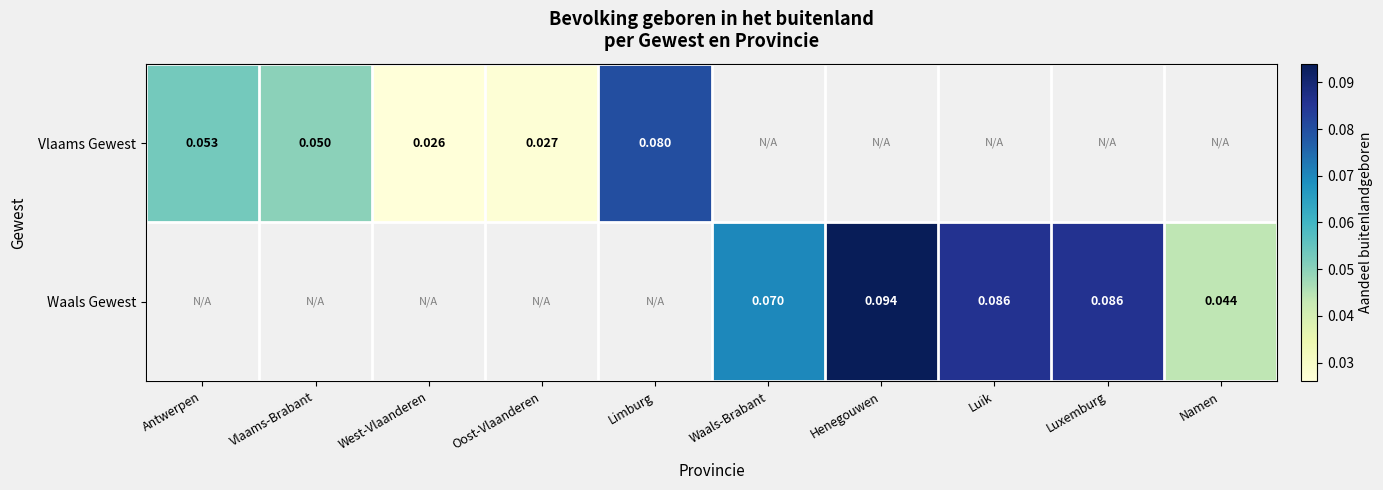

At how many categories does at least one series exceed 0?

10